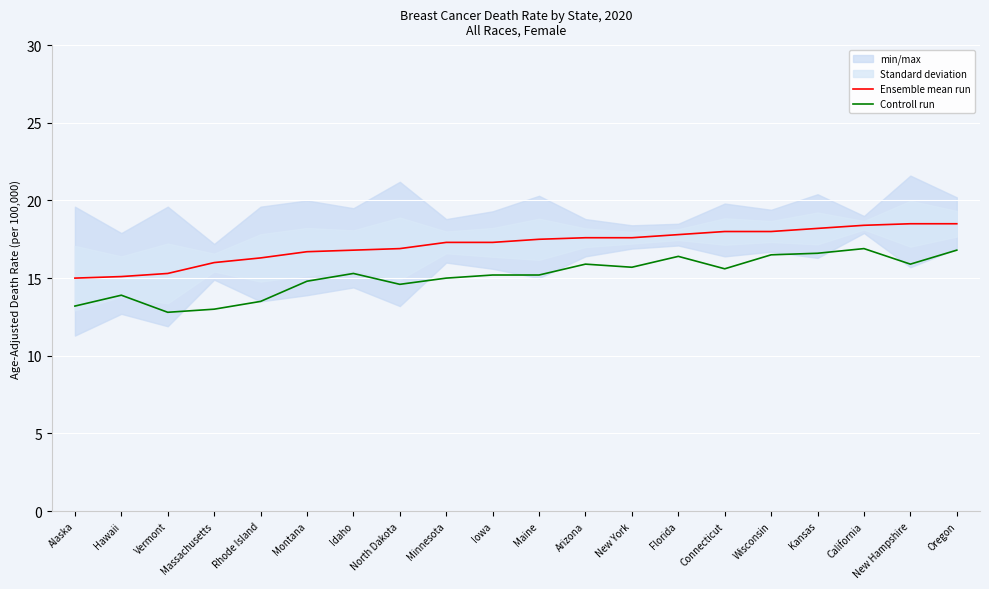

Rank the series by their average value, from highest to lowest.

Ensemble mean run, Controll run